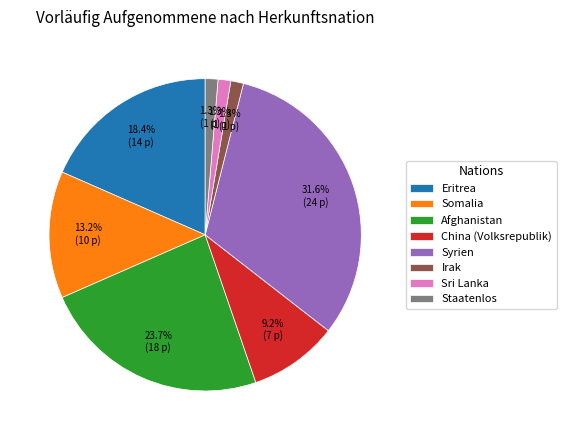

True or false: China (Volksrepublik) accounts for 23% of the total.

False